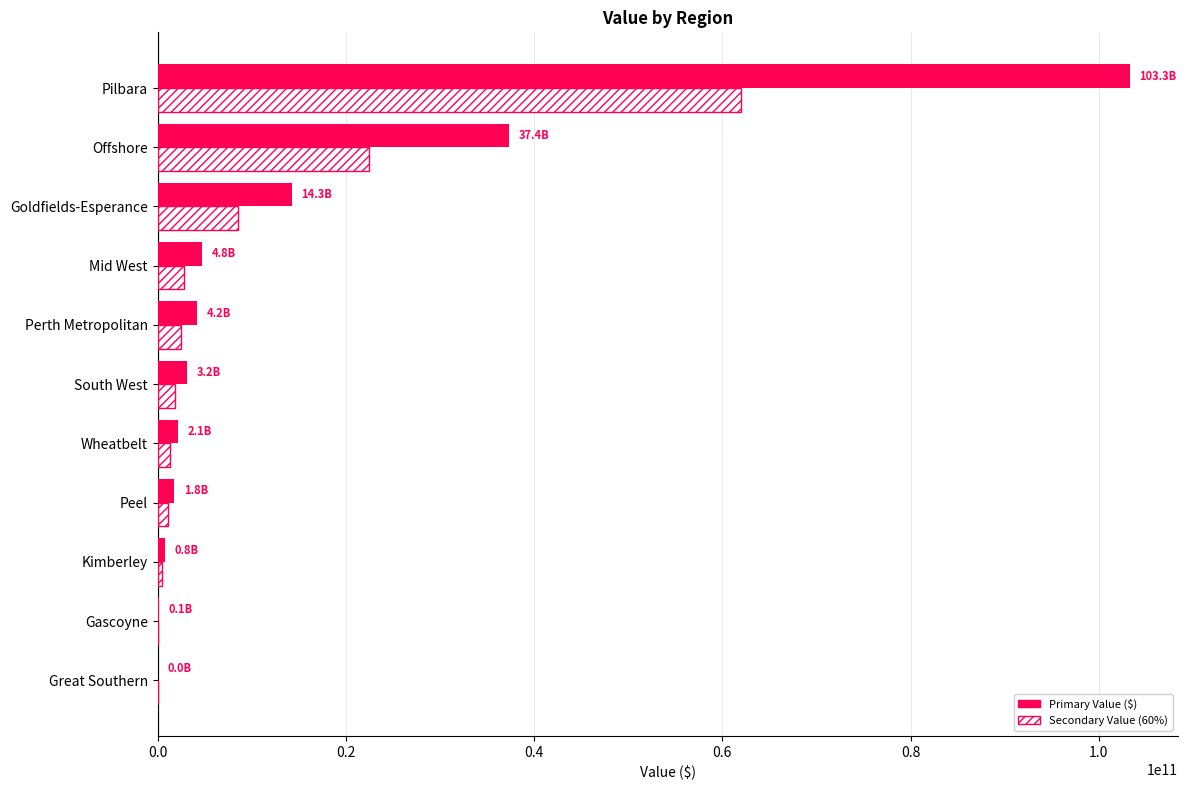

At which category is the sum across all series the highest?

Pilbara